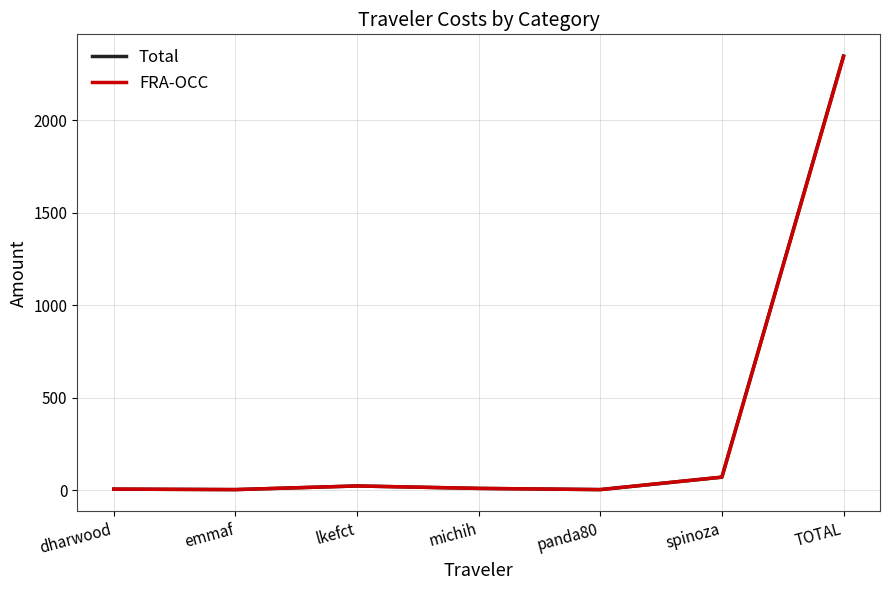

The value of Total at TOTAL is 977.3. True or false?

False